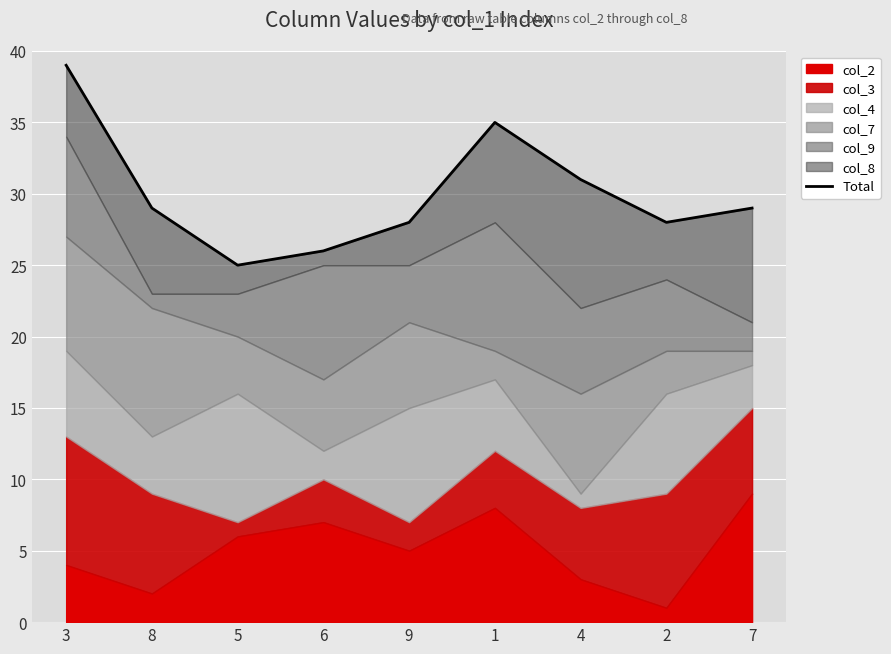

What is the minimum value shown in the chart?

25